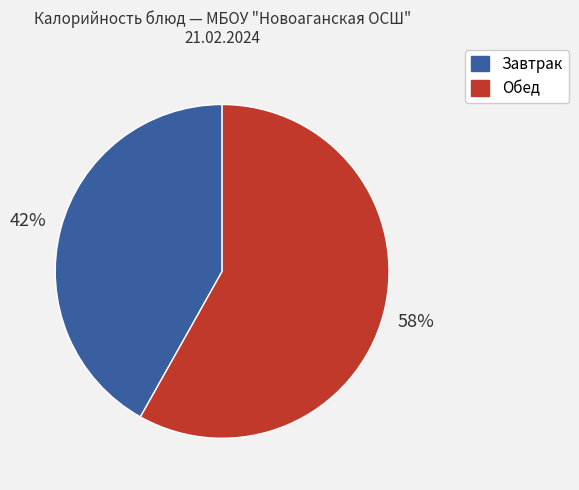

Is there any slice that represents more than half of the pie?

Yes